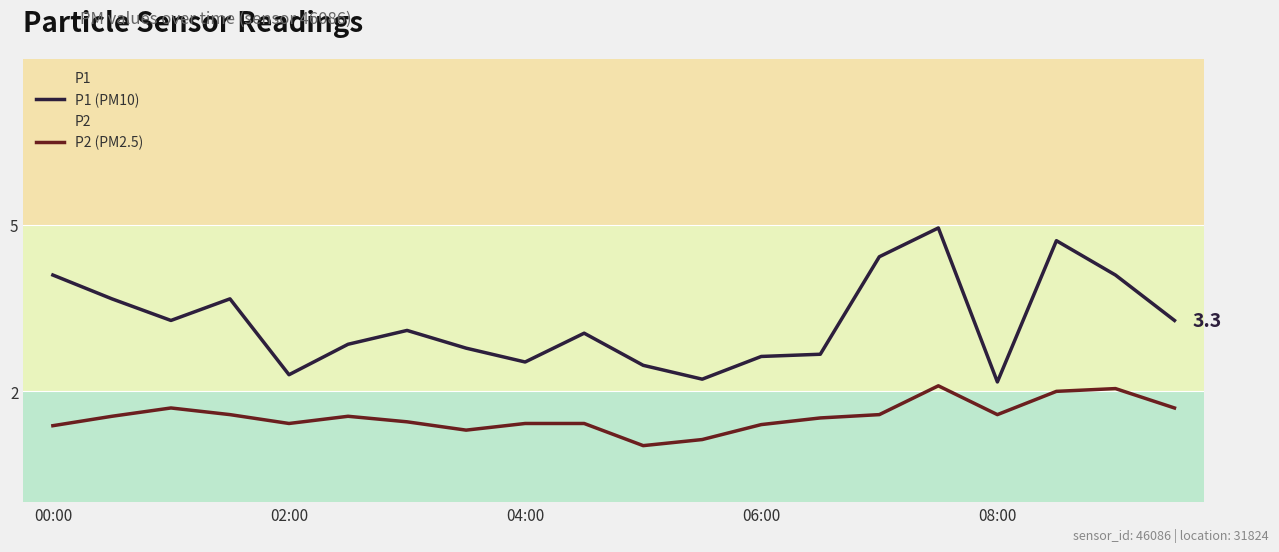

How many interior local valleys does the P2 (PM2.5) series have?

4